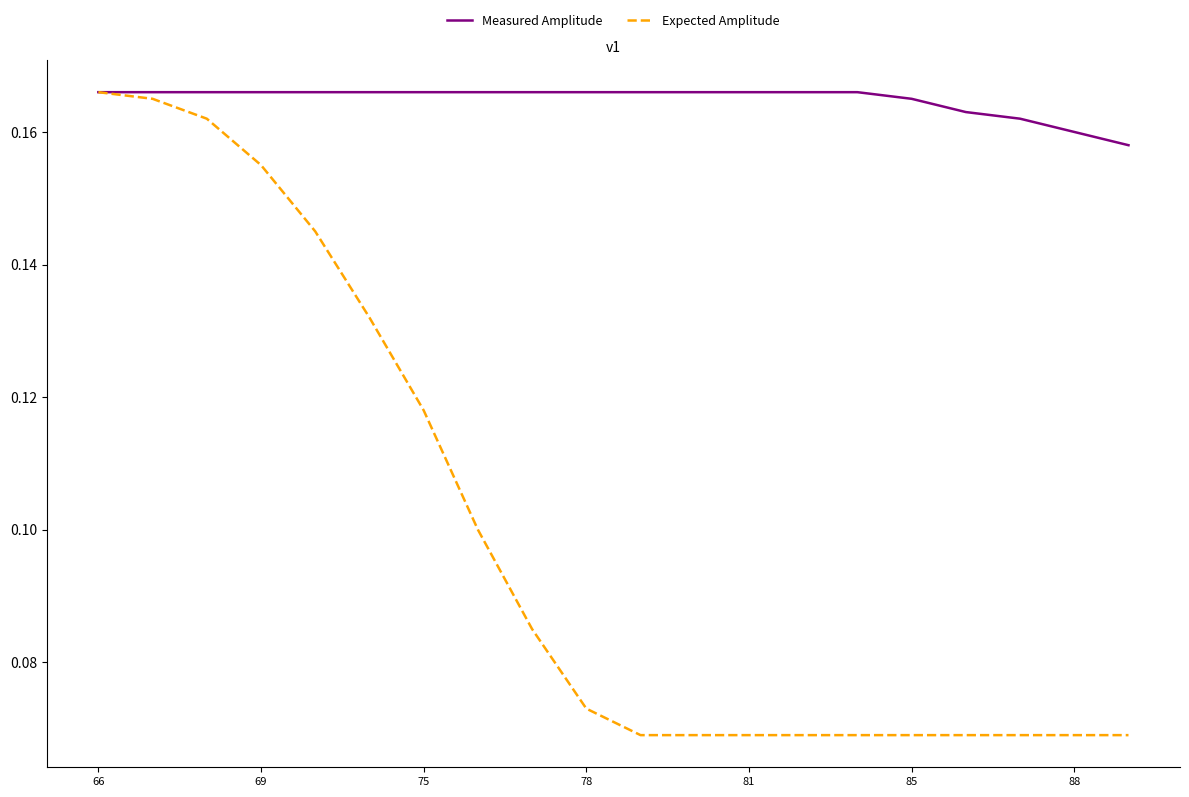

List the series in order of their overall mean, lowest first.

Expected Amplitude, Measured Amplitude